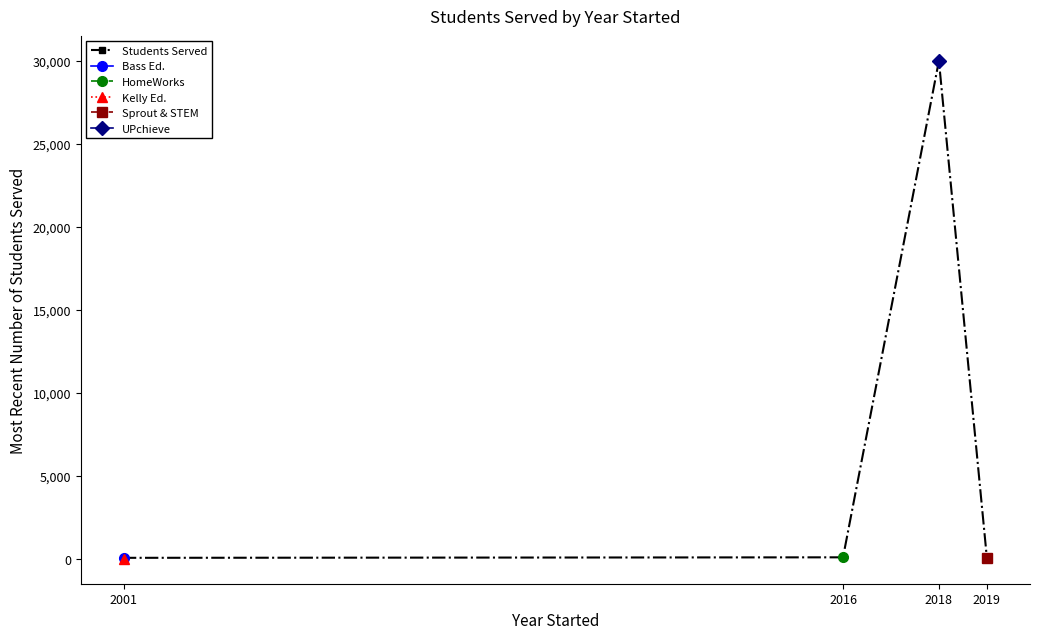

True or false: the data has more than 2 interior local peaks.

False